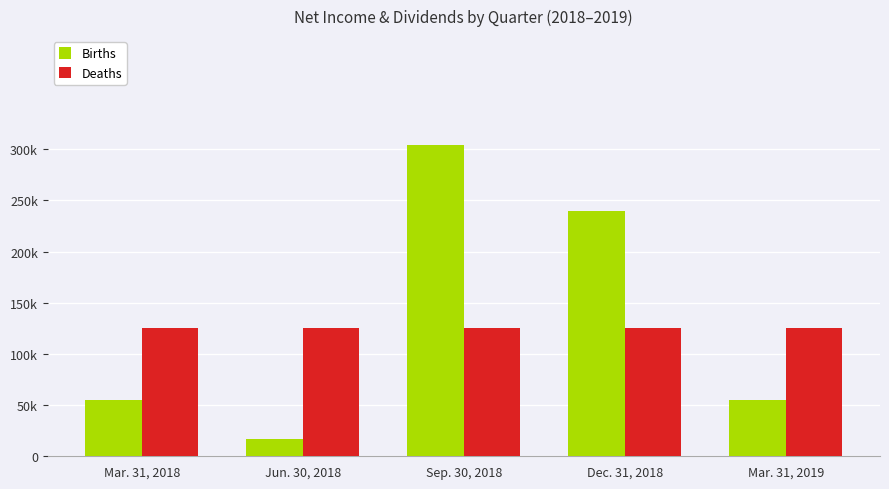

What are all the series names shown in the legend?

Births, Deaths